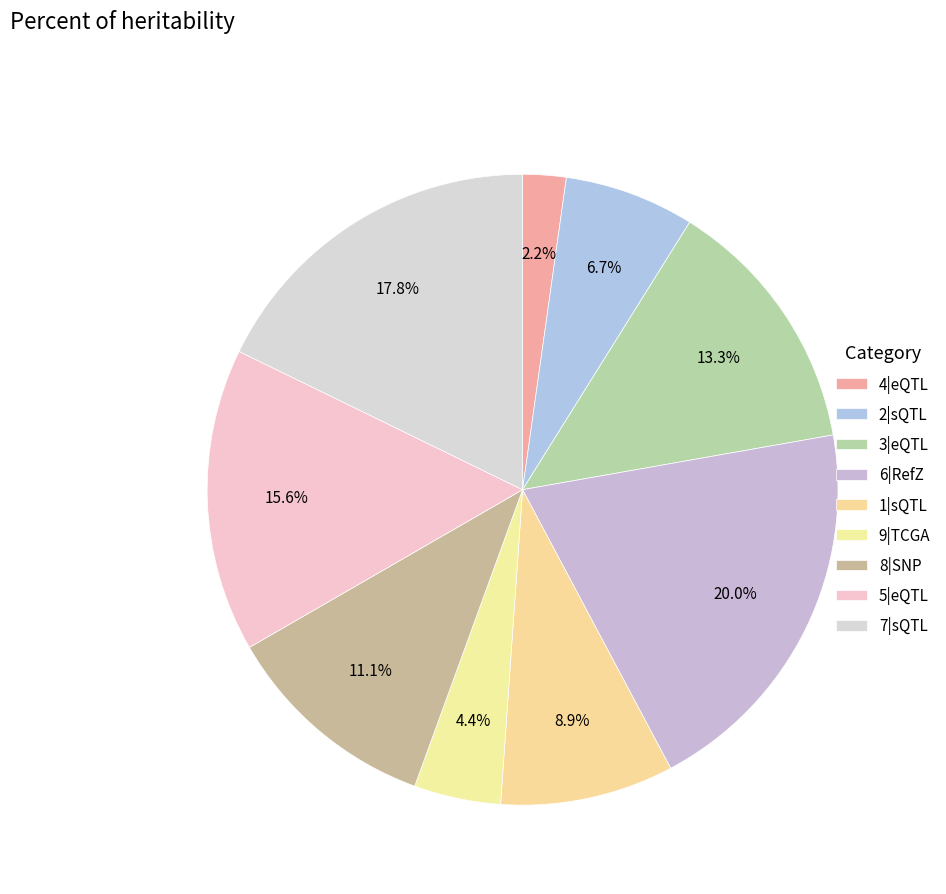

What percentage is the 4 slice, to the nearest percent?

2%